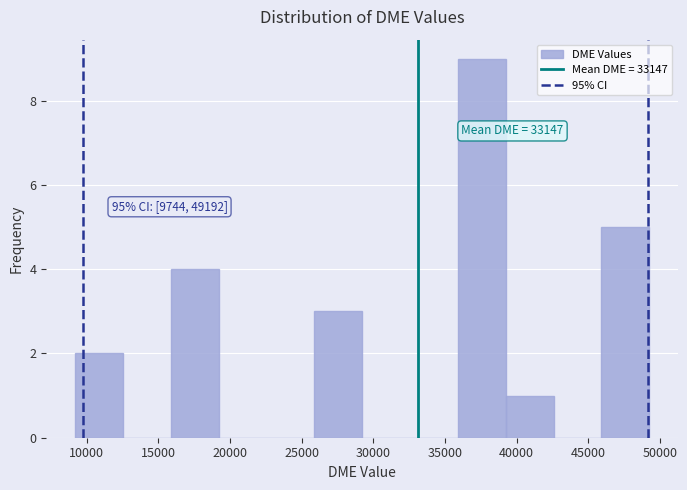

Which range on the x-axis has the tallest bar?

36000 to 39000